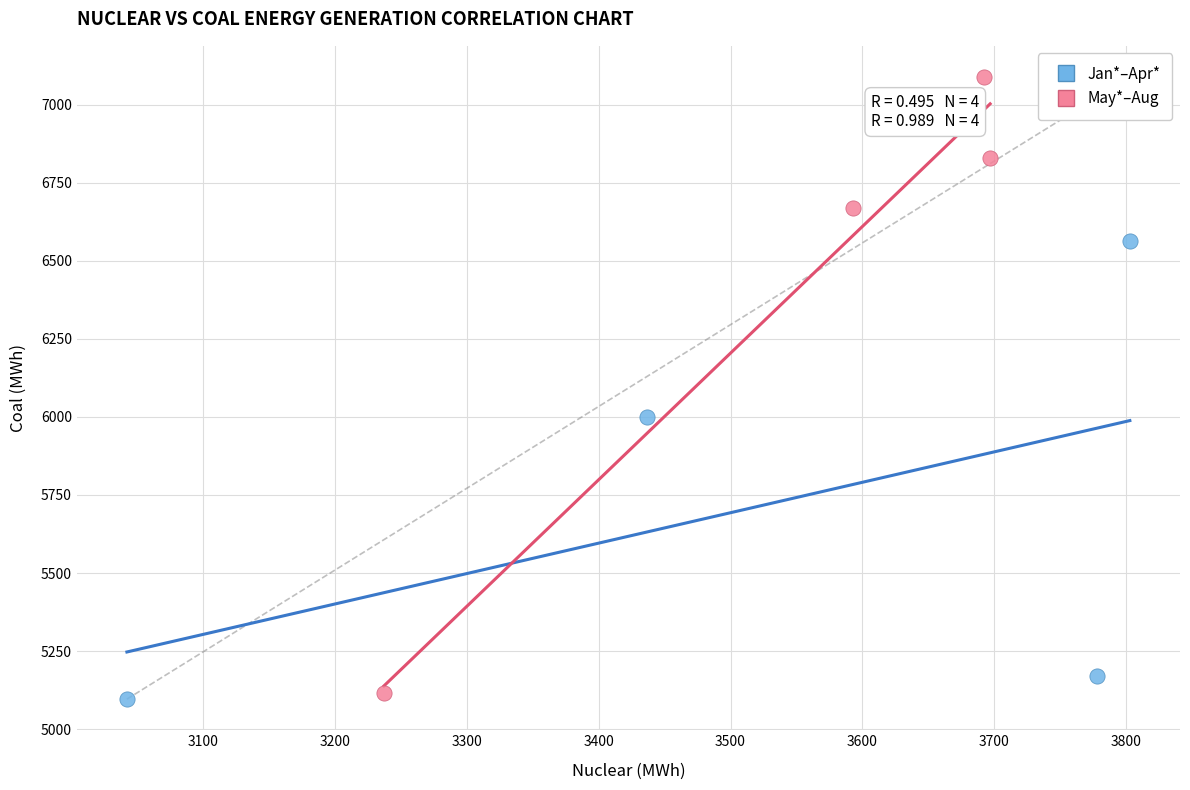

Which series contains the highest Y value?

May*–Aug